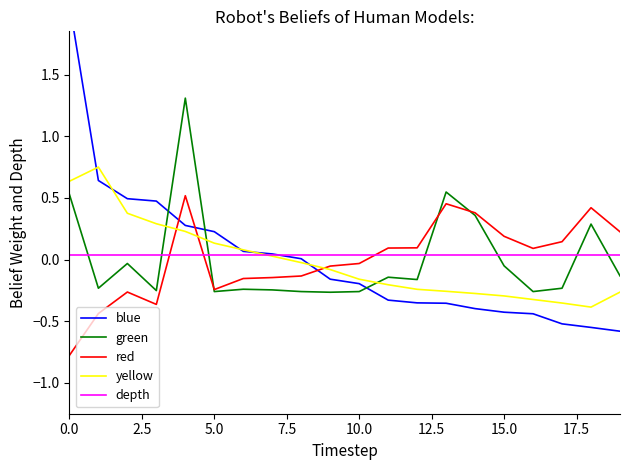

Is this an area chart (filled region under the line)?

No